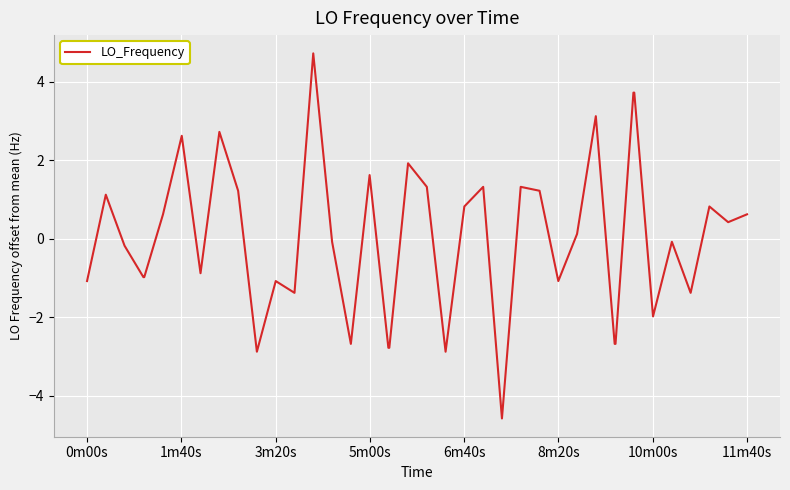

How many negative values are there?

20